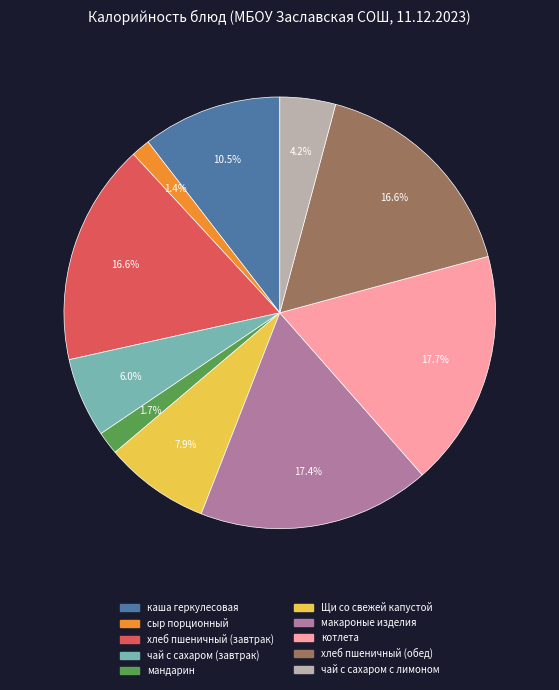

How many segments does this pie chart have?

10